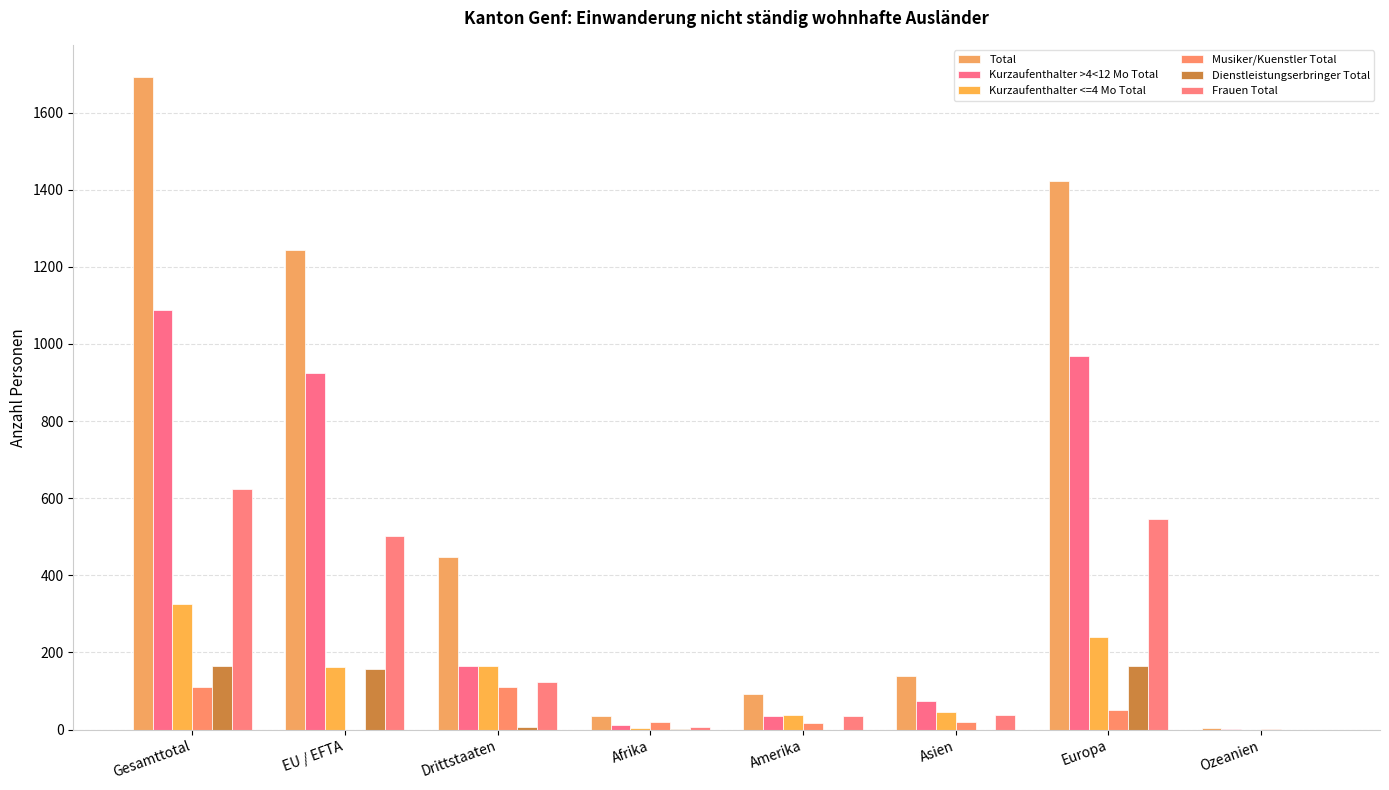

What position from the right is Ozeanien?

1